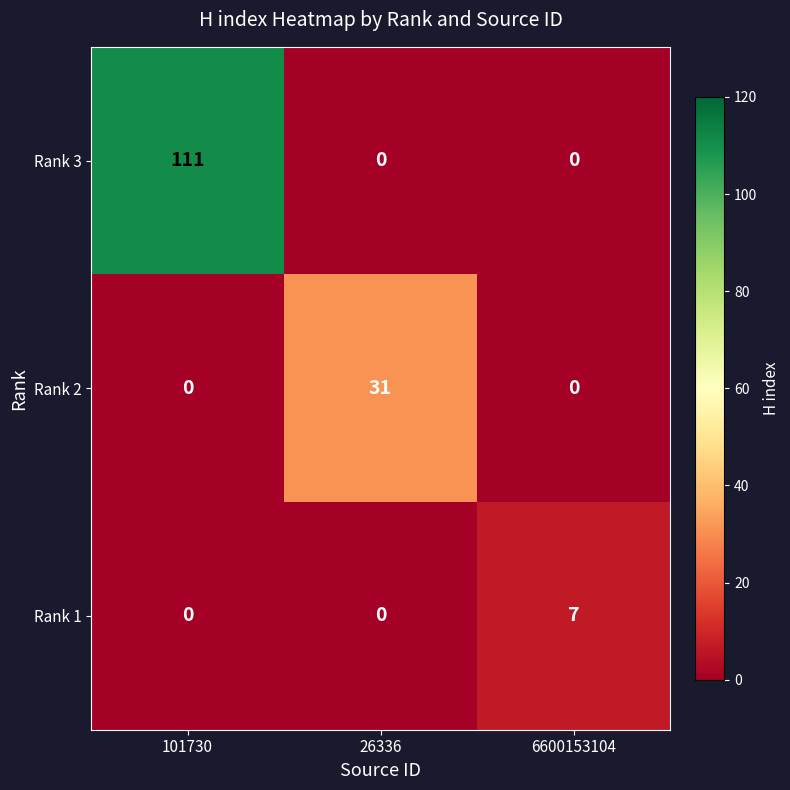

Read the Rank 2 value at 26336, to the nearest 10.

30